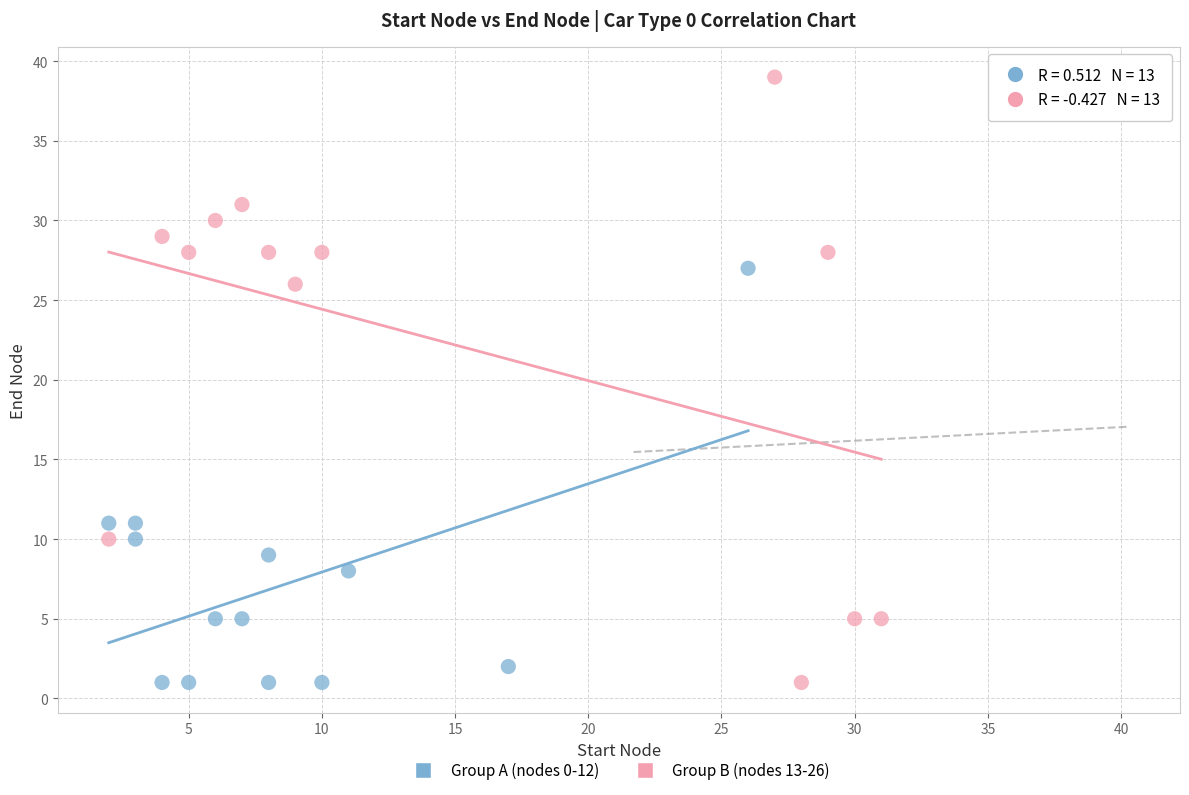

Which series reaches the maximum Y coordinate?

Group B (nodes 13-26)